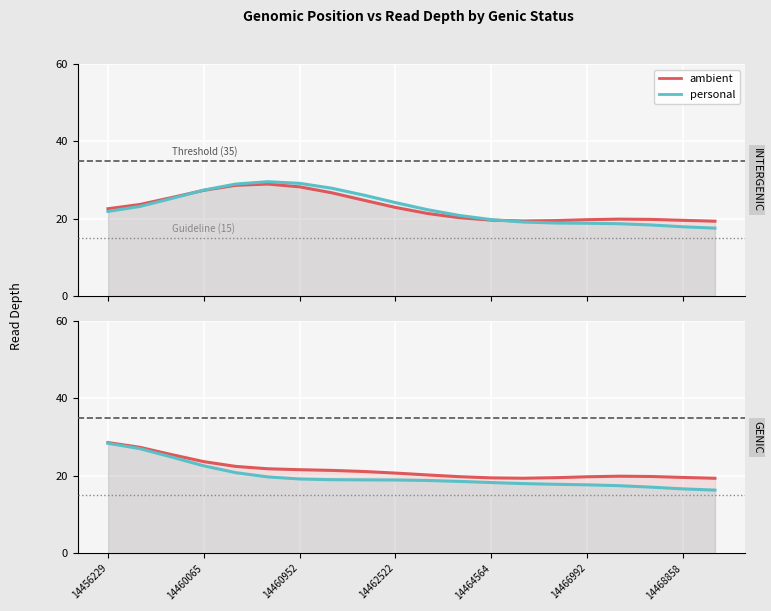

True or false: depth_smooth and depth cross at least once.

False